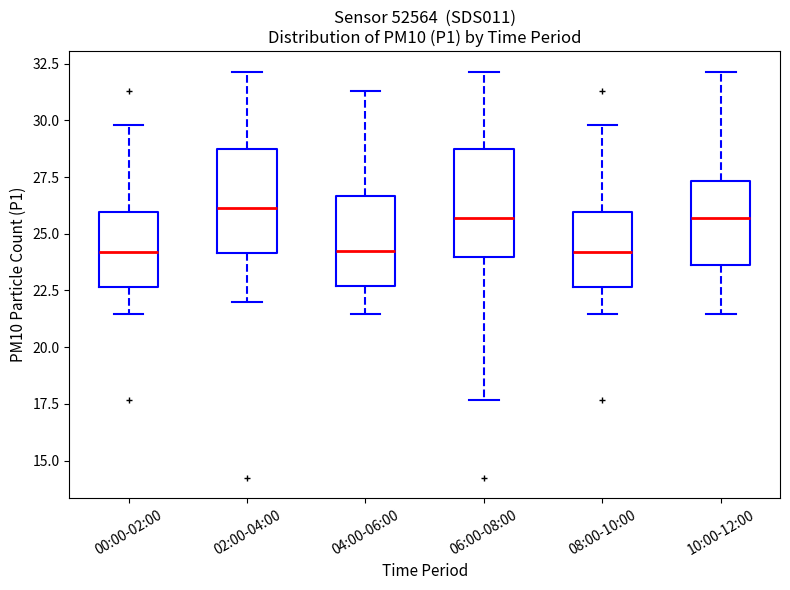

Reading left to right, transcribe this box plot: for each box, give where its median line is, the range the box spans, and where its two whiskers end, as read against the y-axis. The values are not printed on the chart, so give them approximately, as read against the axis.

00:00-02:00: median 24.0, box 22.5 to 26.0, whiskers 21.5 to 30.0
02:00-04:00: median 26.0, box 24.0 to 28.5, whiskers 22.0 to 32.0
04:00-06:00: median 24.0, box 22.5 to 26.5, whiskers 21.5 to 31.5
06:00-08:00: median 25.5, box 24.0 to 28.5, whiskers 17.5 to 32.0
08:00-10:00: median 24.0, box 22.5 to 26.0, whiskers 21.5 to 30.0
10:00-12:00: median 25.5, box 23.5 to 27.5, whiskers 21.5 to 32.0